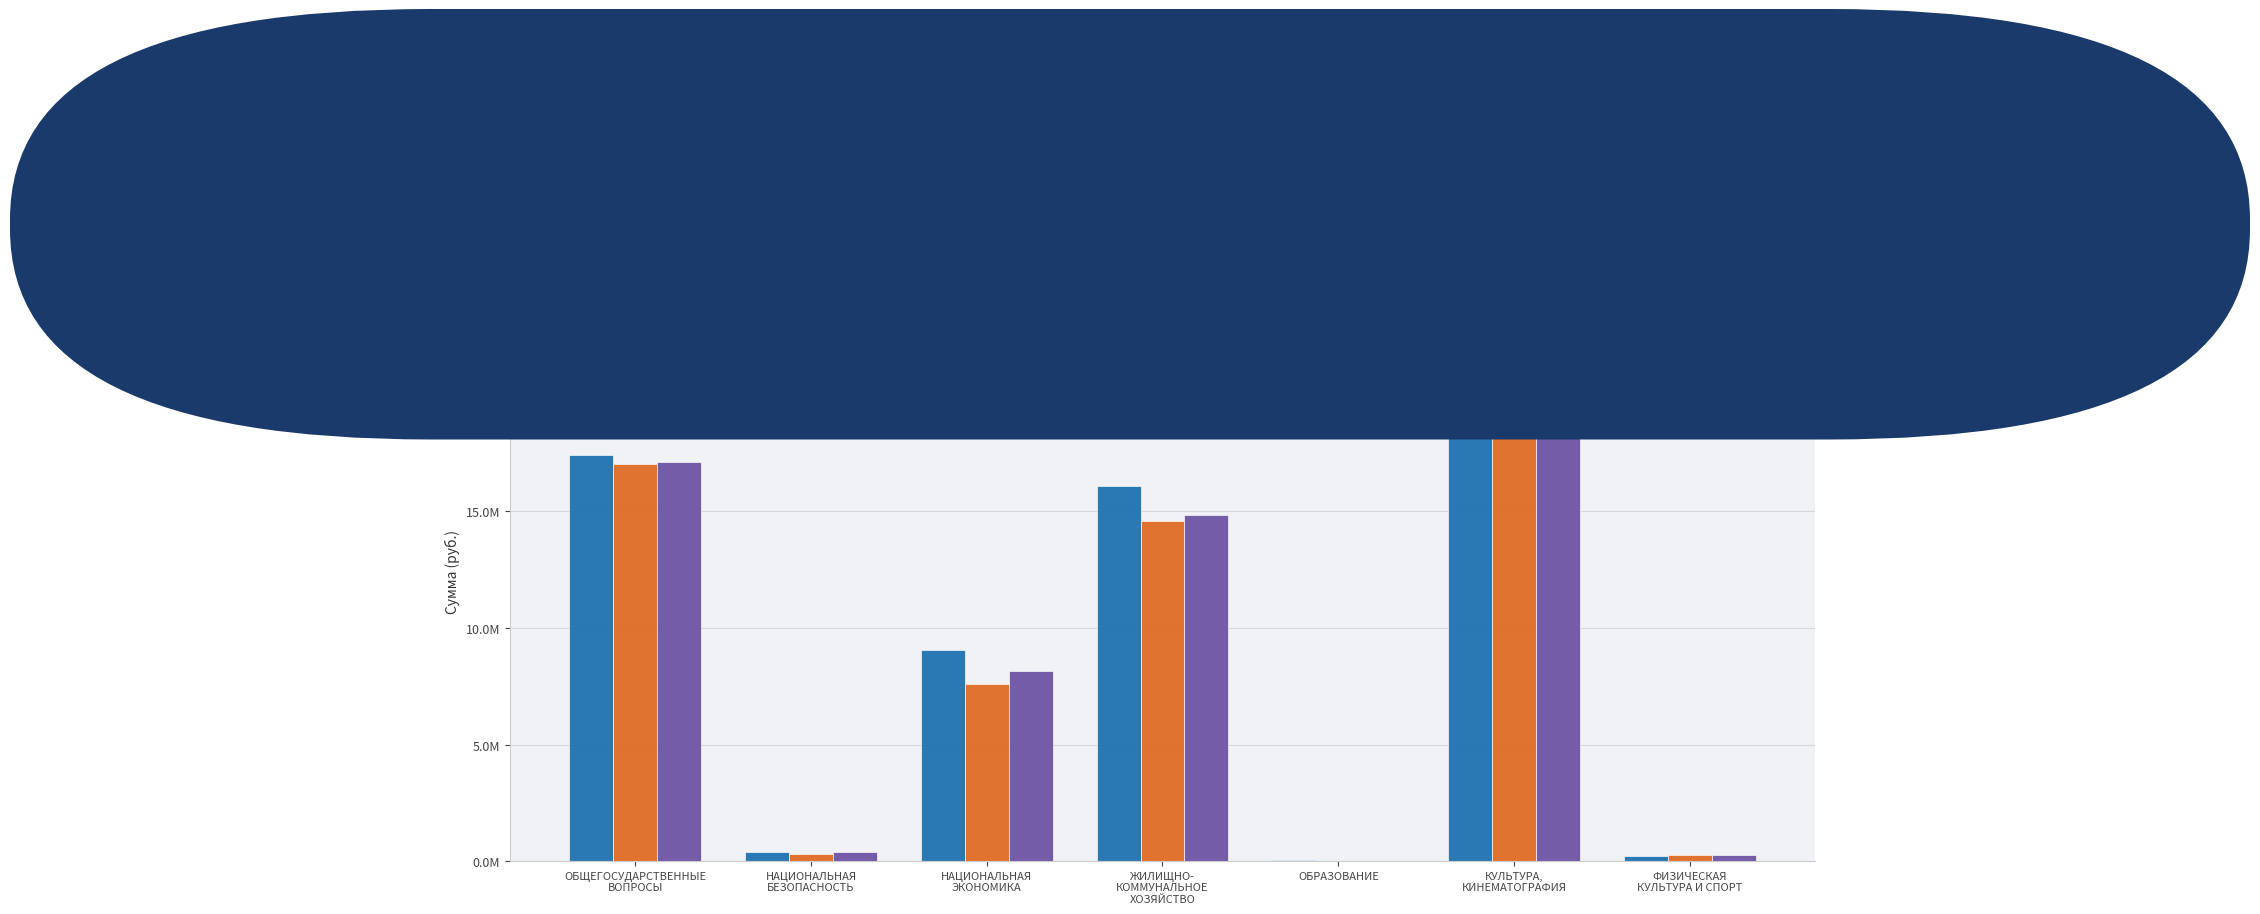

Between НАЦИОНАЛЬНАЯ
БЕЗОПАСНОСТЬ and НАЦИОНАЛЬНАЯ
ЭКОНОМИКА, which series saw the biggest shift?

Сумма (год 1)